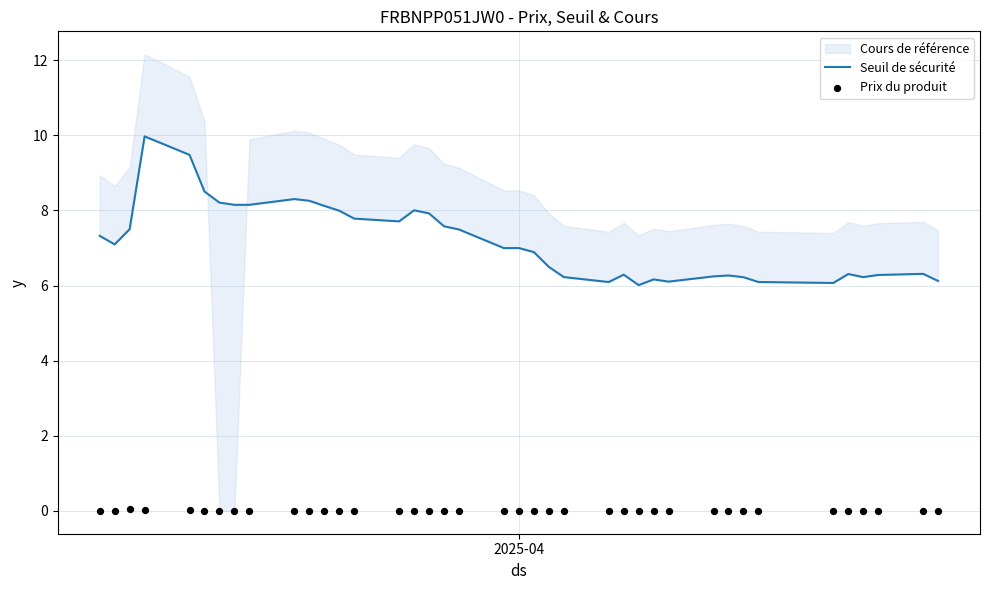

Which series has the largest total across all categories?

Seuil de sécurité